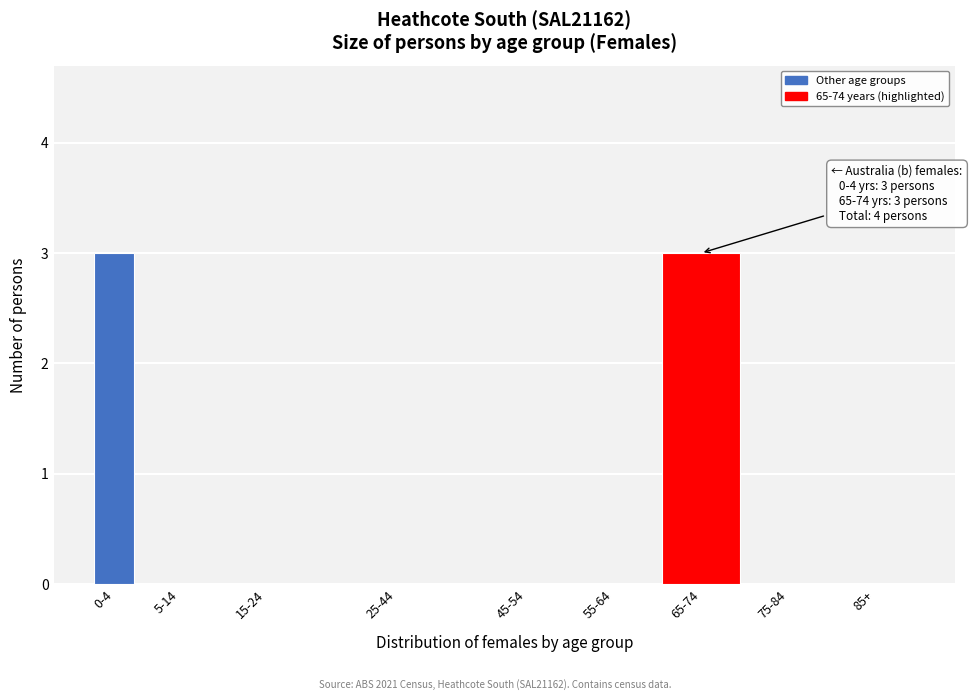

Reading left to right, extract all data points from this chart.

0-4=3	5-14=0	15-24=0	25-44=0	45-54=0	55-64=0	65-74=3	75-84=0	85+=0